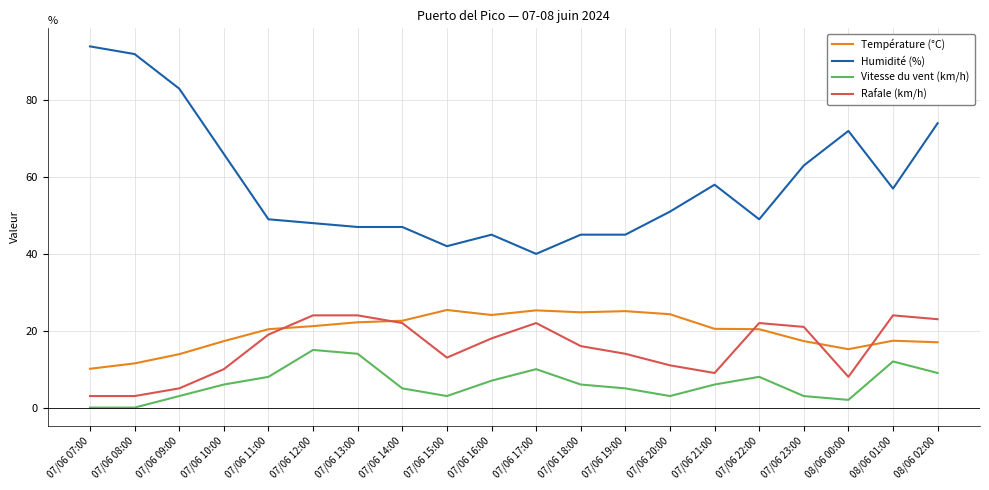

What is the maximum value shown in the chart?

94.0